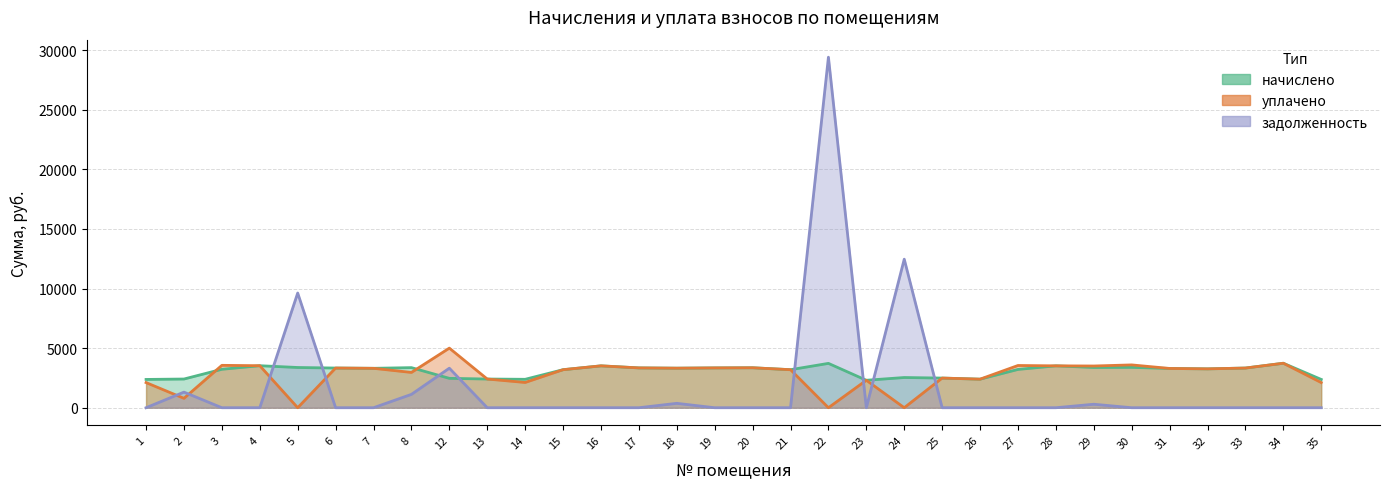

True or false: задолженность and уплачено cross at least once.

True